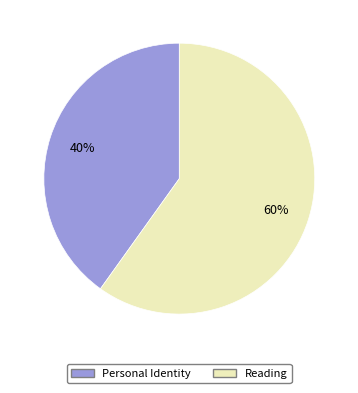

Rank the categories by value from lowest to highest.

Personal Identity, Reading